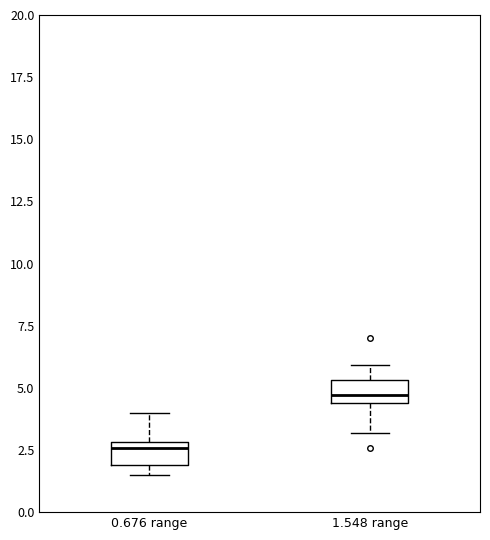

Reading left to right, read every box against the y-axis: the position of its median line, the range the box covers, and the ends of its whiskers. The values are not printed on the chart, so give them approximately, as read against the axis.

0.676 range: median 2.5, box 2.0 to 3.0, whiskers 1.5 to 4.0
1.548 range: median 4.5 (just above the box's lower edge), box 4.5 to 5.5, whiskers 3.0 to 6.0